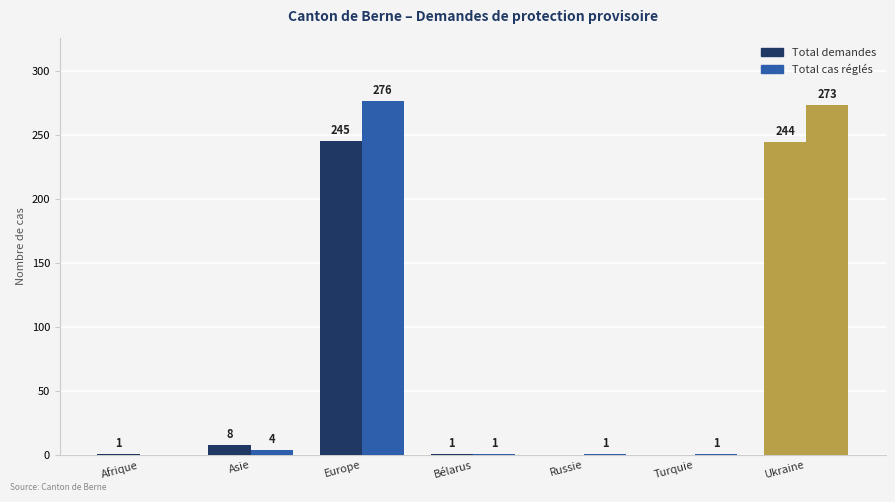

Does the chart contain stacked bars?

No